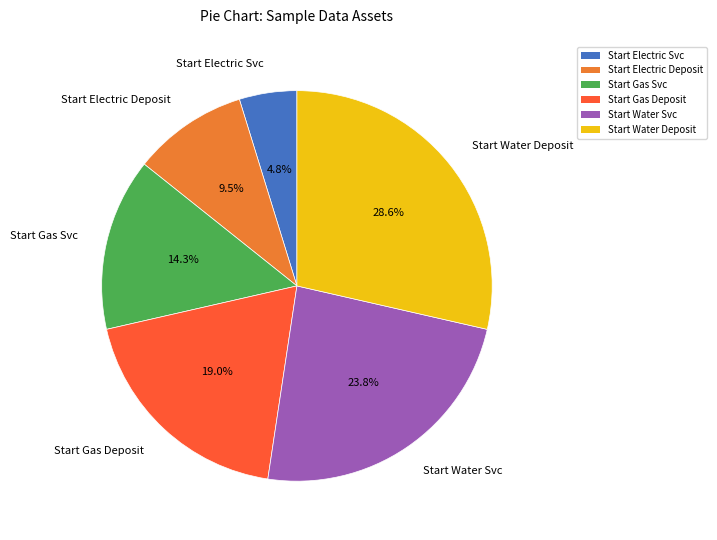

Between Start Electric Svc and Start Electric Deposit, which is larger?

Start Electric Deposit